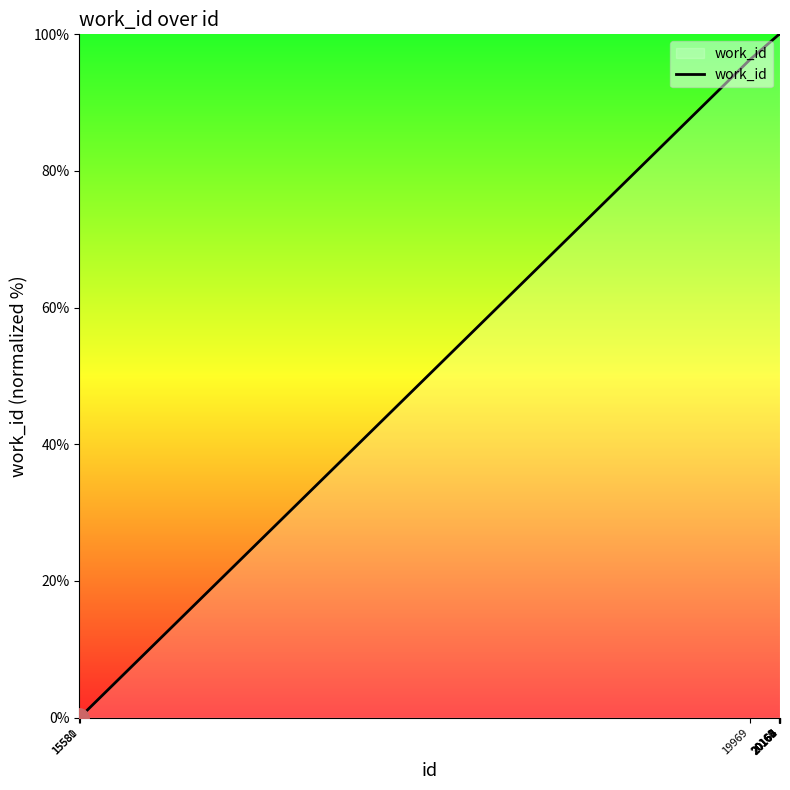

What is the maximum value shown in the chart?

100.0